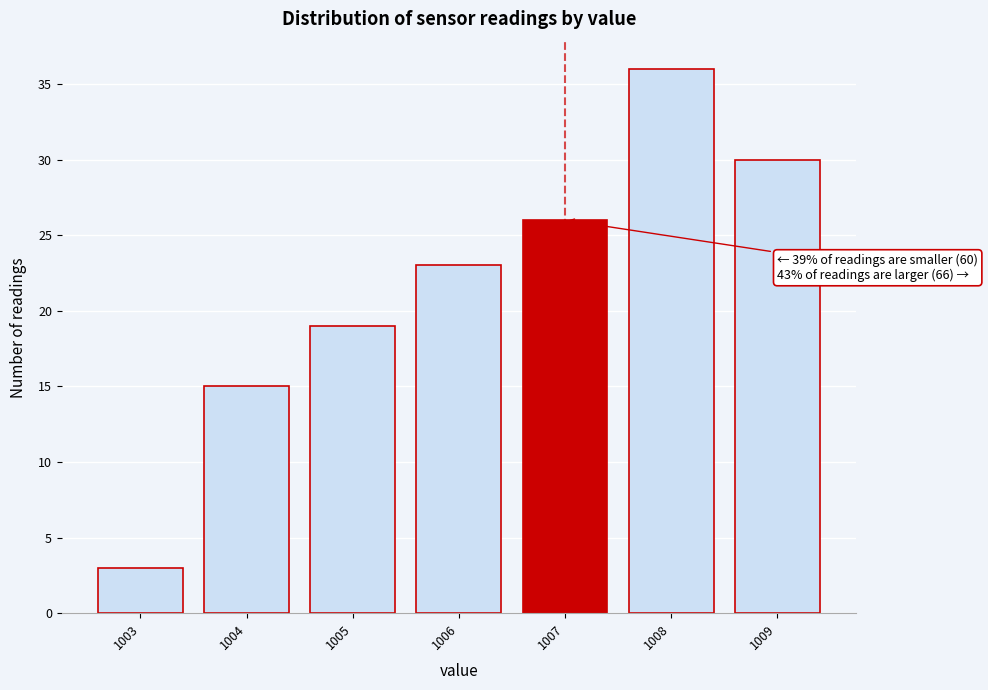

Over which range of the x-axis is the bar tallest?

1007.5 to 1008.5